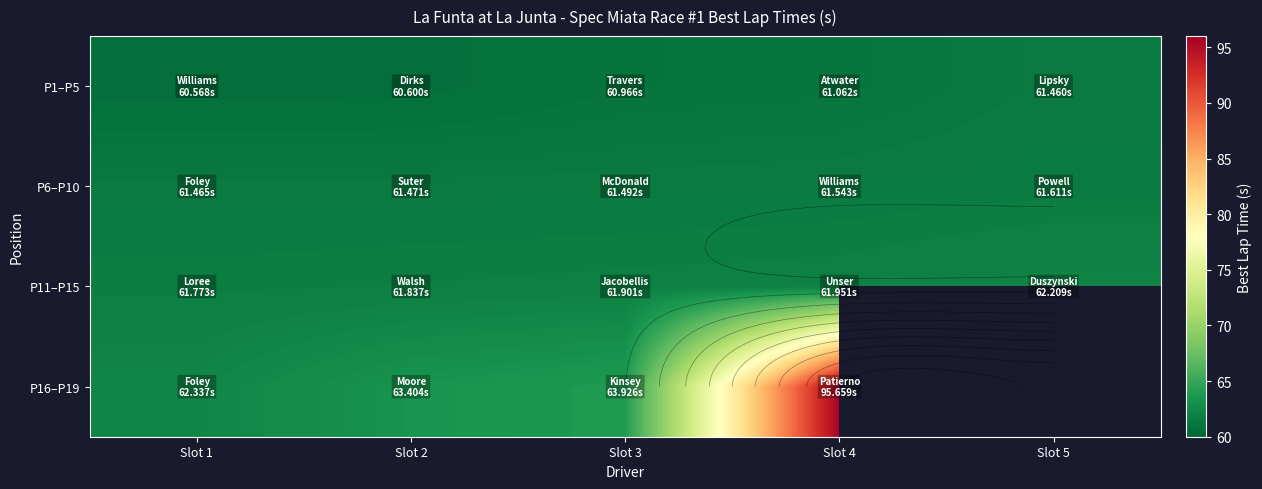

At Slot 3, list the series in order from largest to smallest.

P16–P19, P11–P15, P6–P10, P1–P5